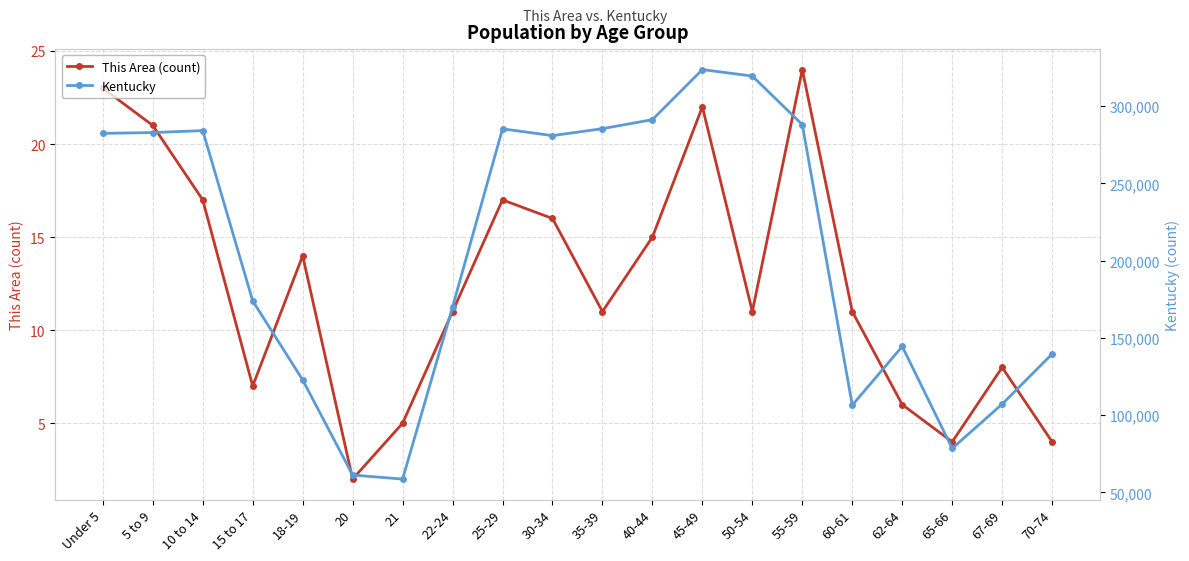

What is the value of the Kentucky point at the 6th from the left?

61268